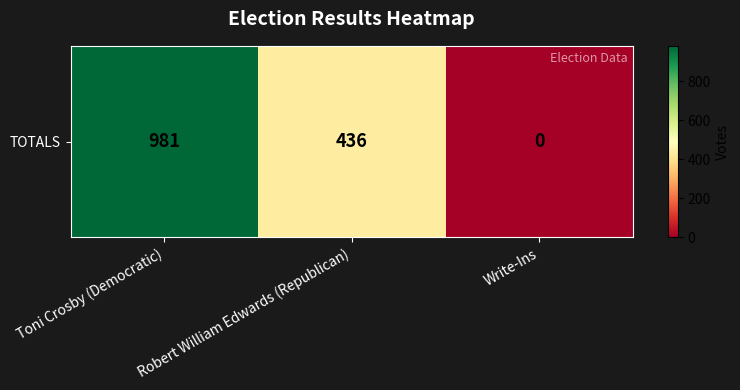

What is the maximum value shown in the chart?

981